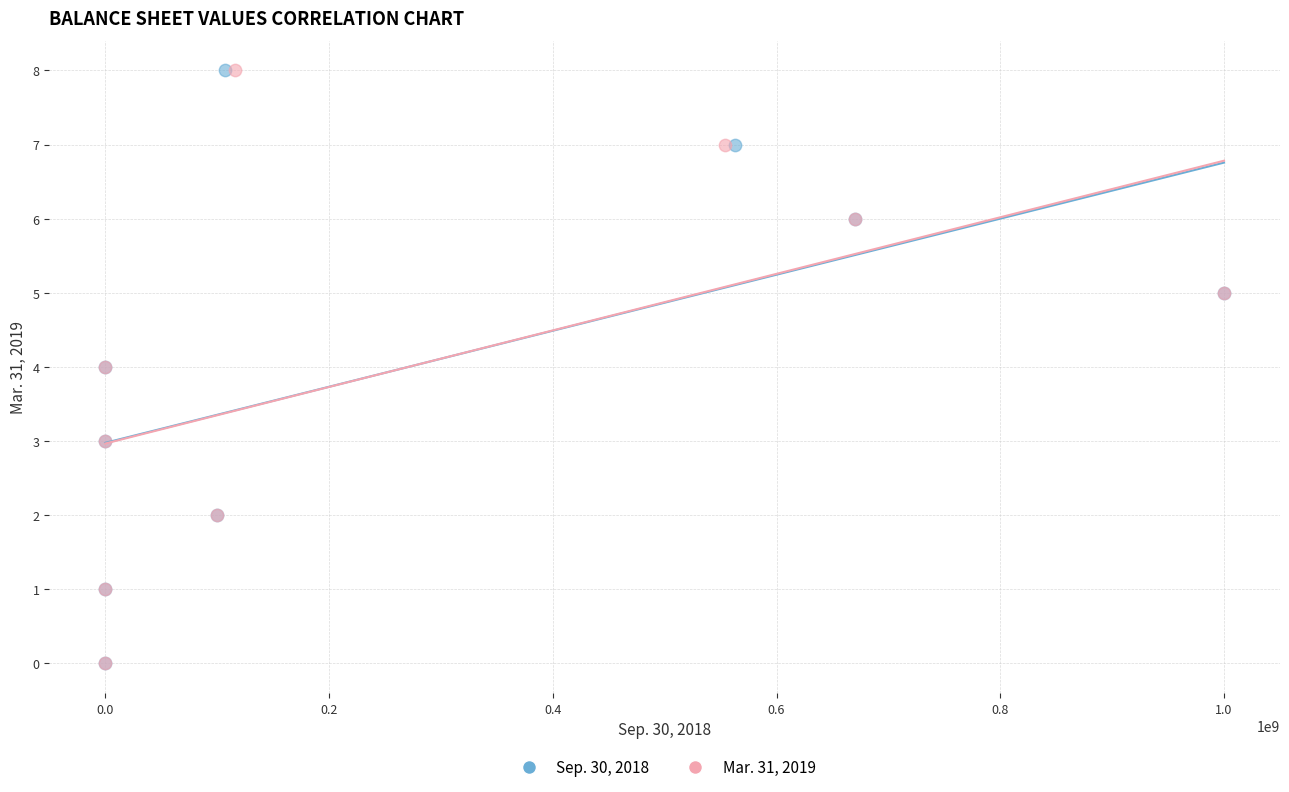

What are all the series names shown in the legend?

Sep. 30, 2018, Mar. 31, 2019